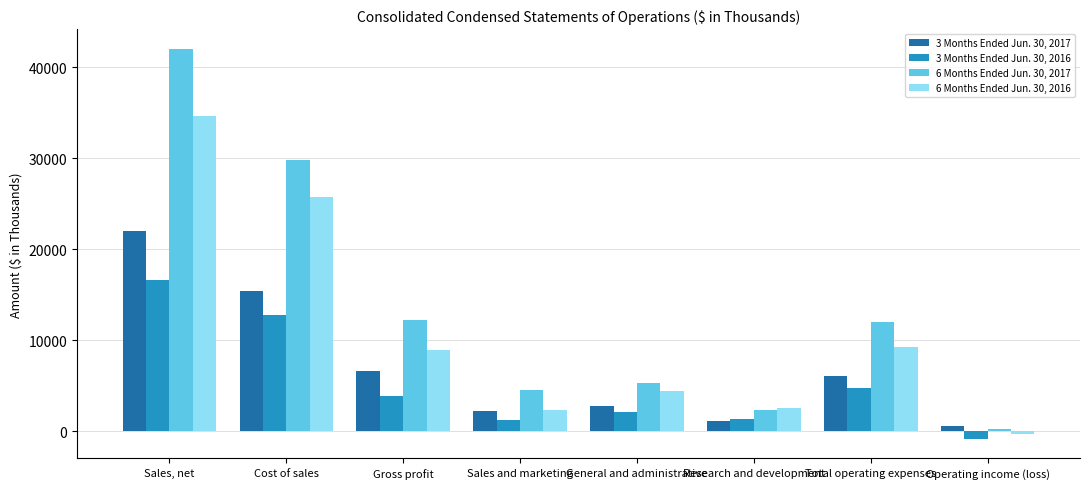

Rank the series by their maximum value, from lowest to highest.

3 Months Ended Jun. 30, 2016, 3 Months Ended Jun. 30, 2017, 6 Months Ended Jun. 30, 2016, 6 Months Ended Jun. 30, 2017